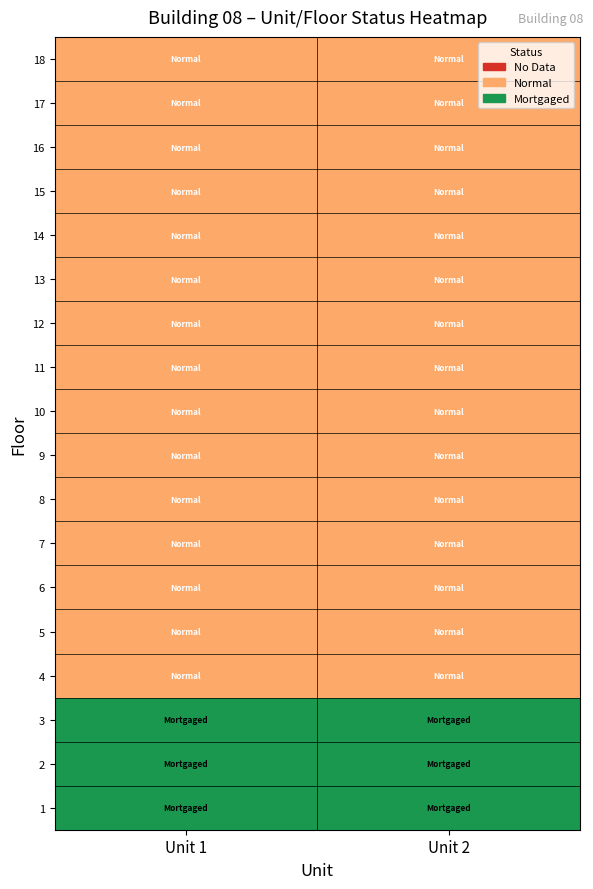

What is the total value across all series at Unit 2?

21